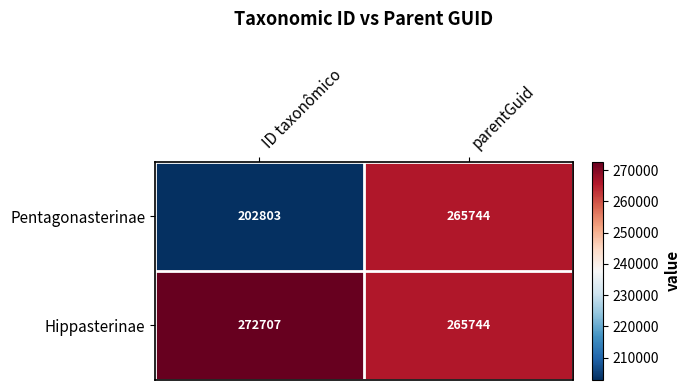

What is the smallest value displayed?

202803